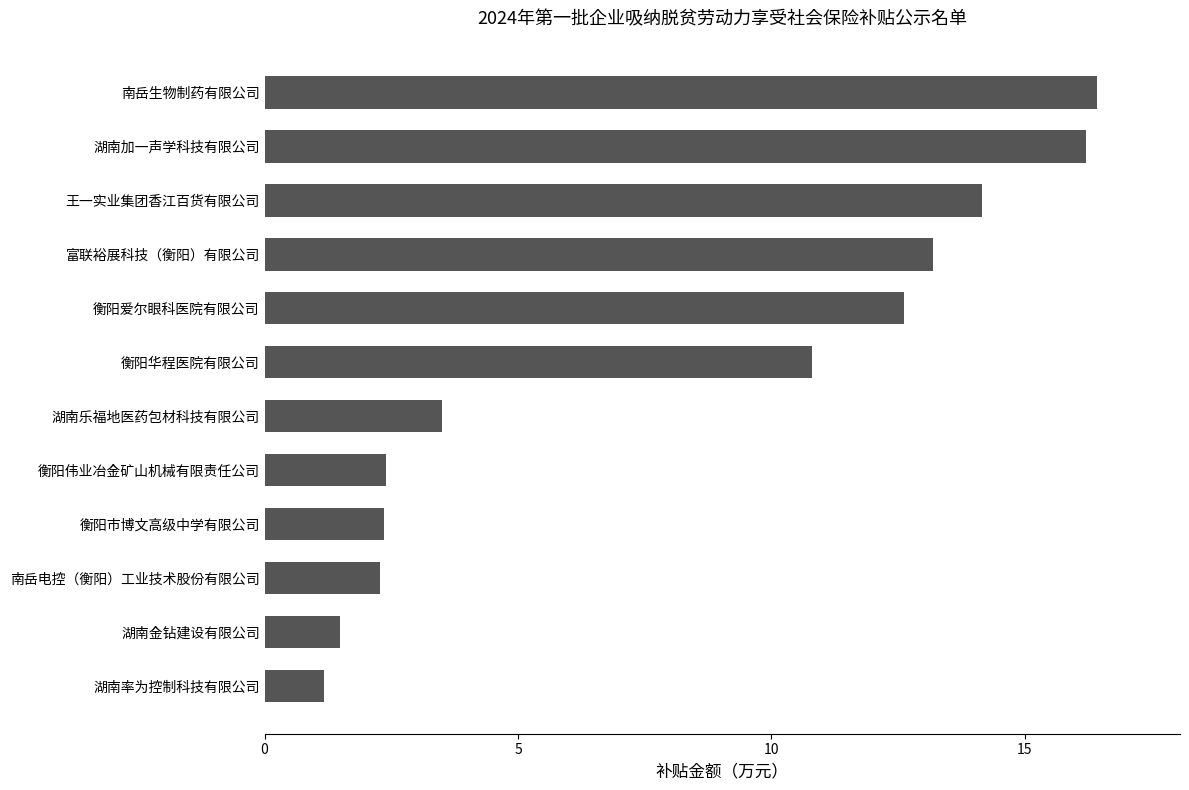

What is the sum of the values at 衡阳市博文高级中学有限公司 and 湖南率为控制科技有限公司?

3.5